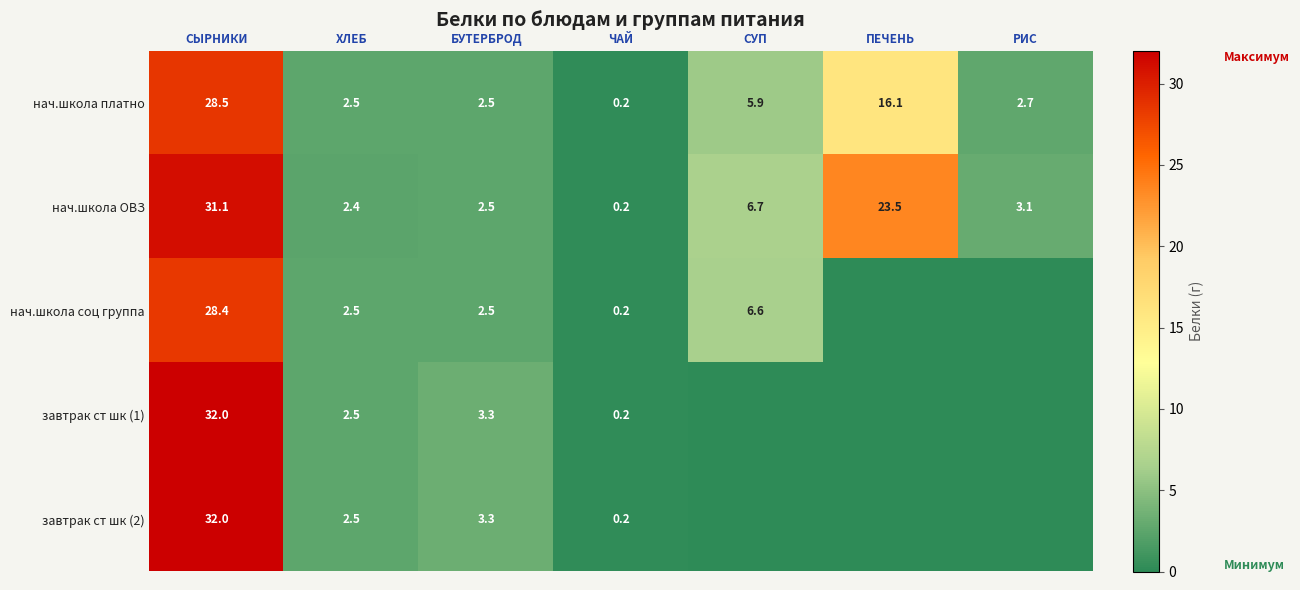

Is it true that завтрак ст шк (2) equals 3.3 at БУТЕРБРОД?

True